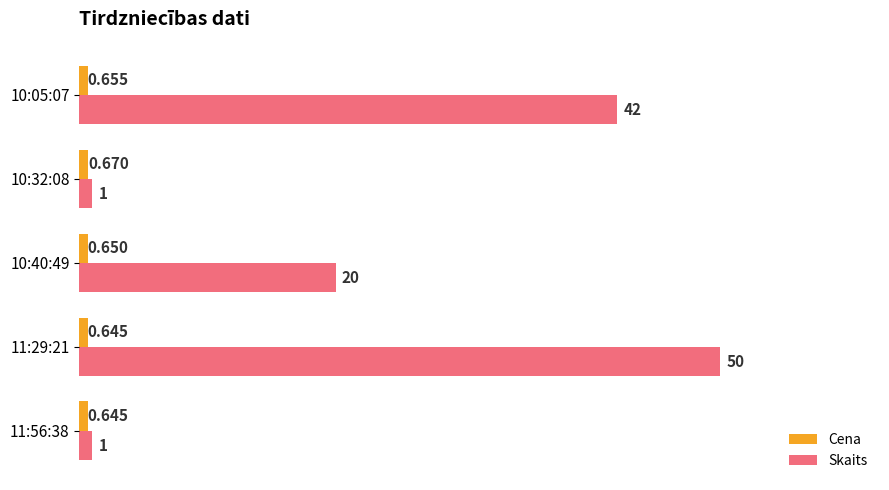

At which category is the sum across all series the highest?

11:29:21